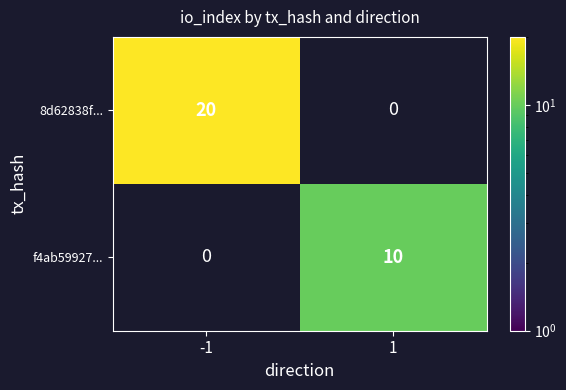

What is the sum of the f4ab59927... values at 1 and -1?

10